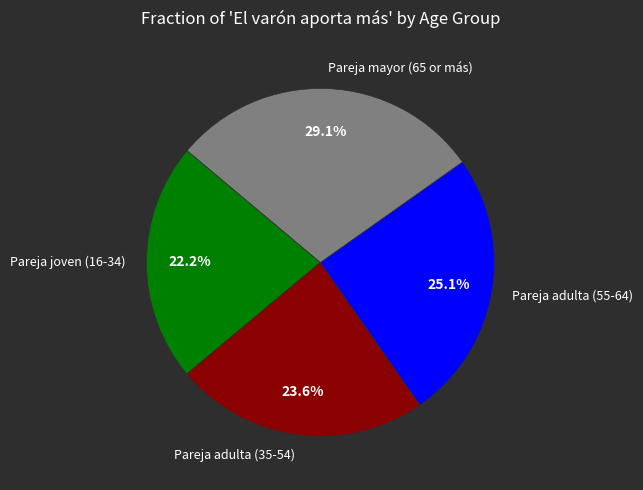

To the nearest percent, what is the difference between the largest and smallest slice percentages?

7%